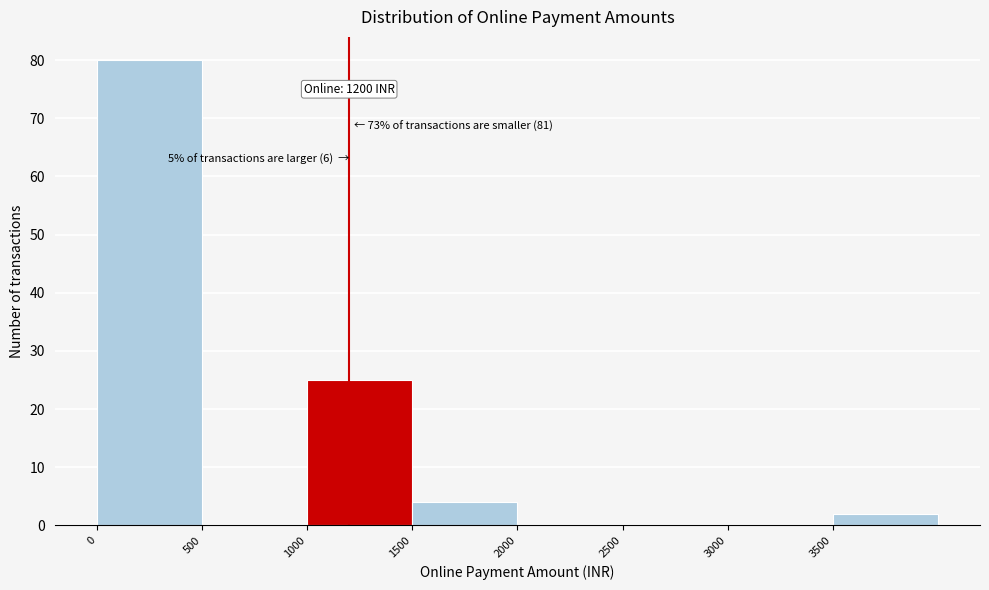

Over which range of the x-axis is the bar tallest?

0 to 500